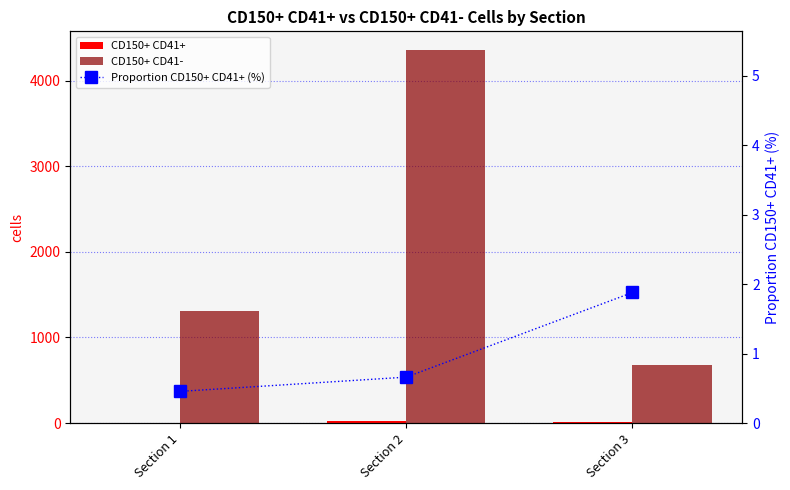

At which category is the sum across all series the highest?

Section 2